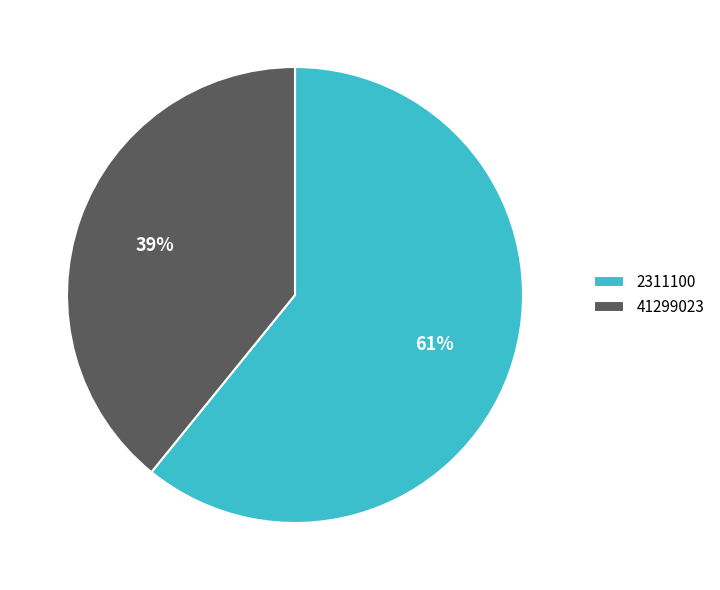

The 41299023 slice represents 39% of the pie. True or false?

True